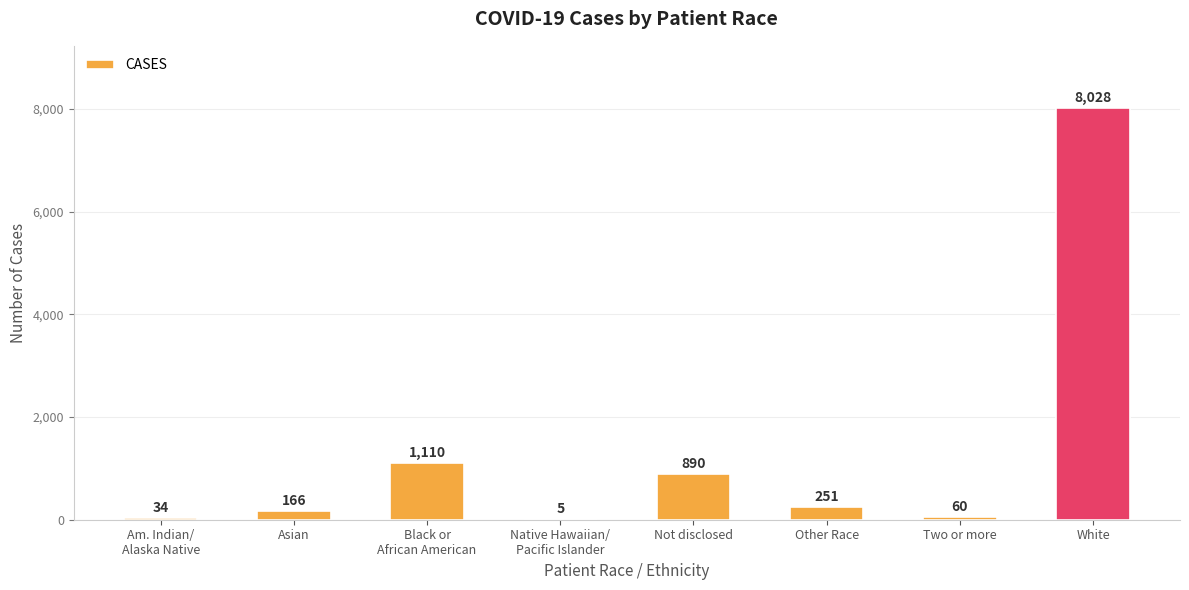

Does the chart contain stacked bars?

No